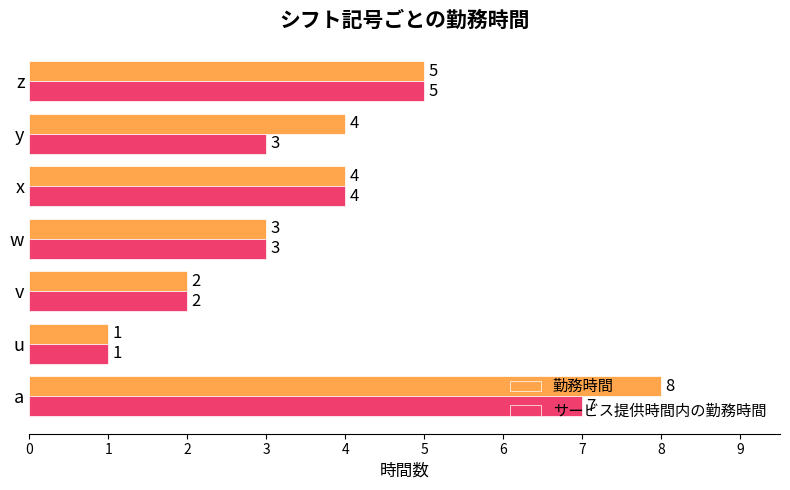

The value of サービス提供時間内の勤務時間 at u is 0. True or false?

False